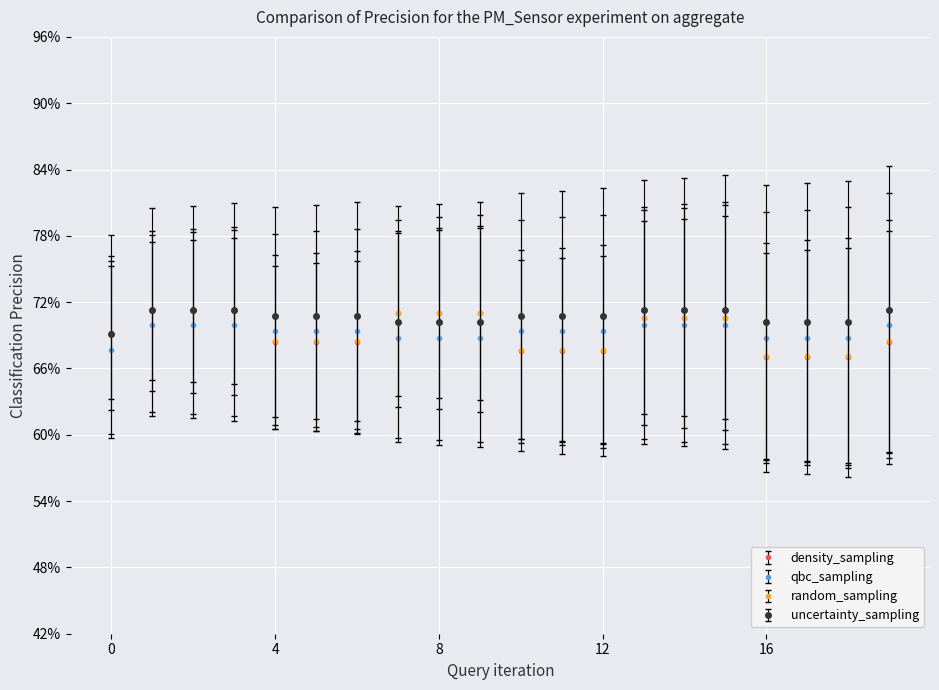

What is the minimum value for uncertainty_sampling?

69.1